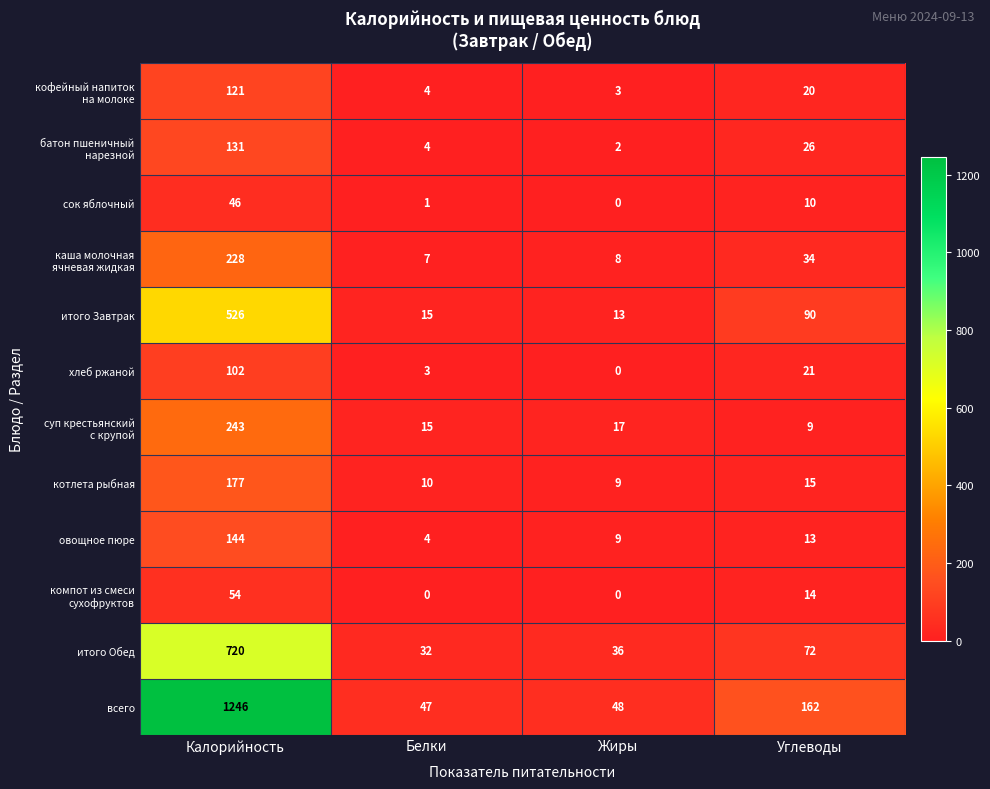

What is the sum of the сок яблочный values at Калорийность and Углеводы?

56